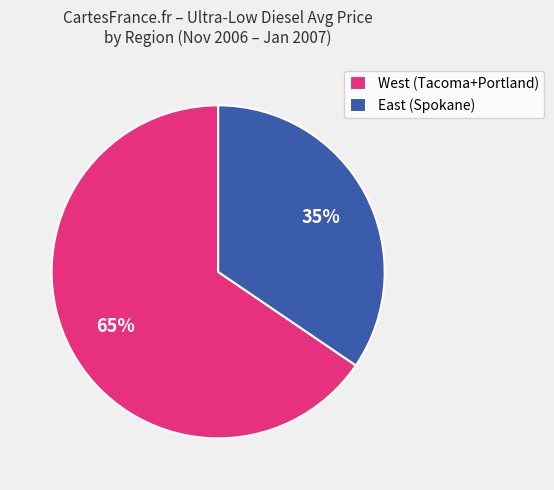

The West (Tacoma+Portland) slice represents 76% of the pie. True or false?

False